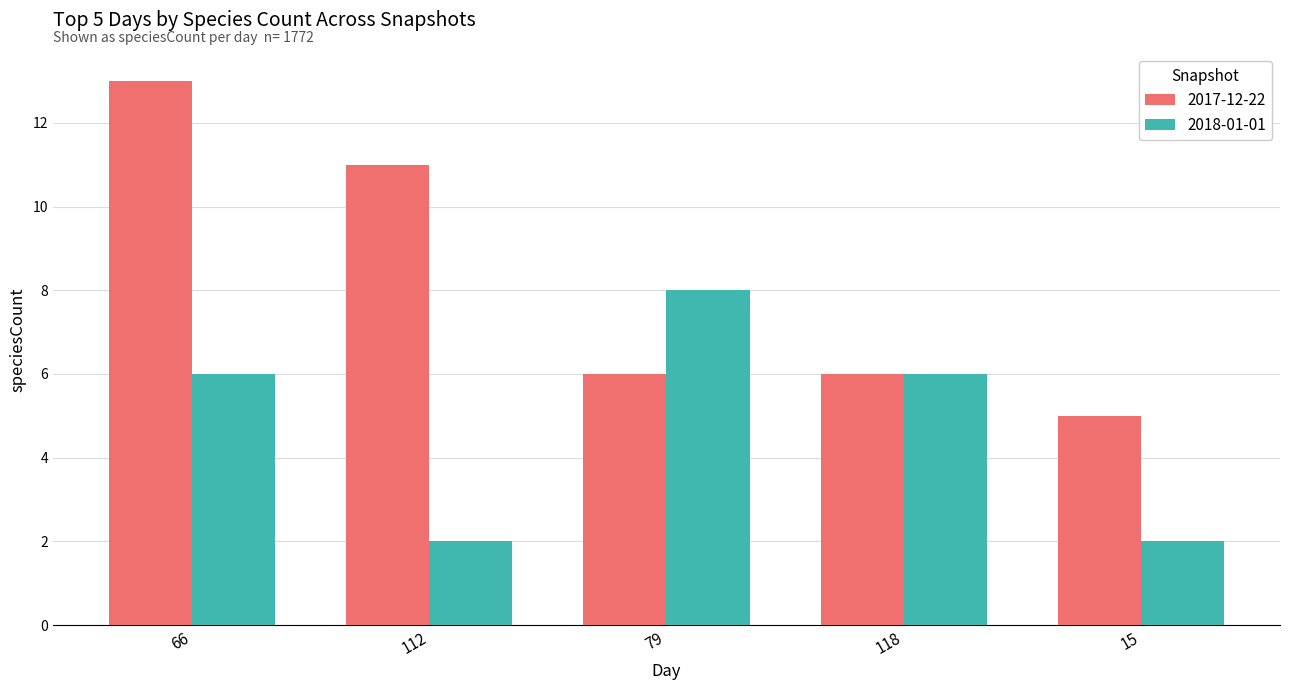

Rank the series by their maximum value, from lowest to highest.

2018-01-01, 2017-12-22